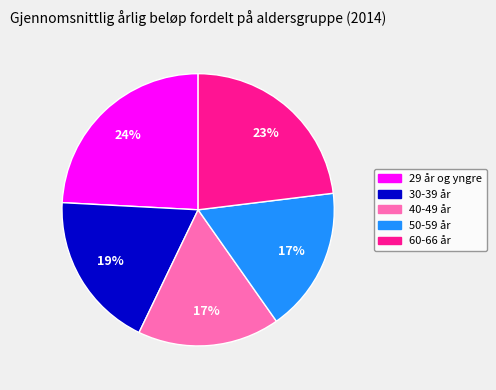

To the nearest percent, what portion does 50-59 år represent?

17%